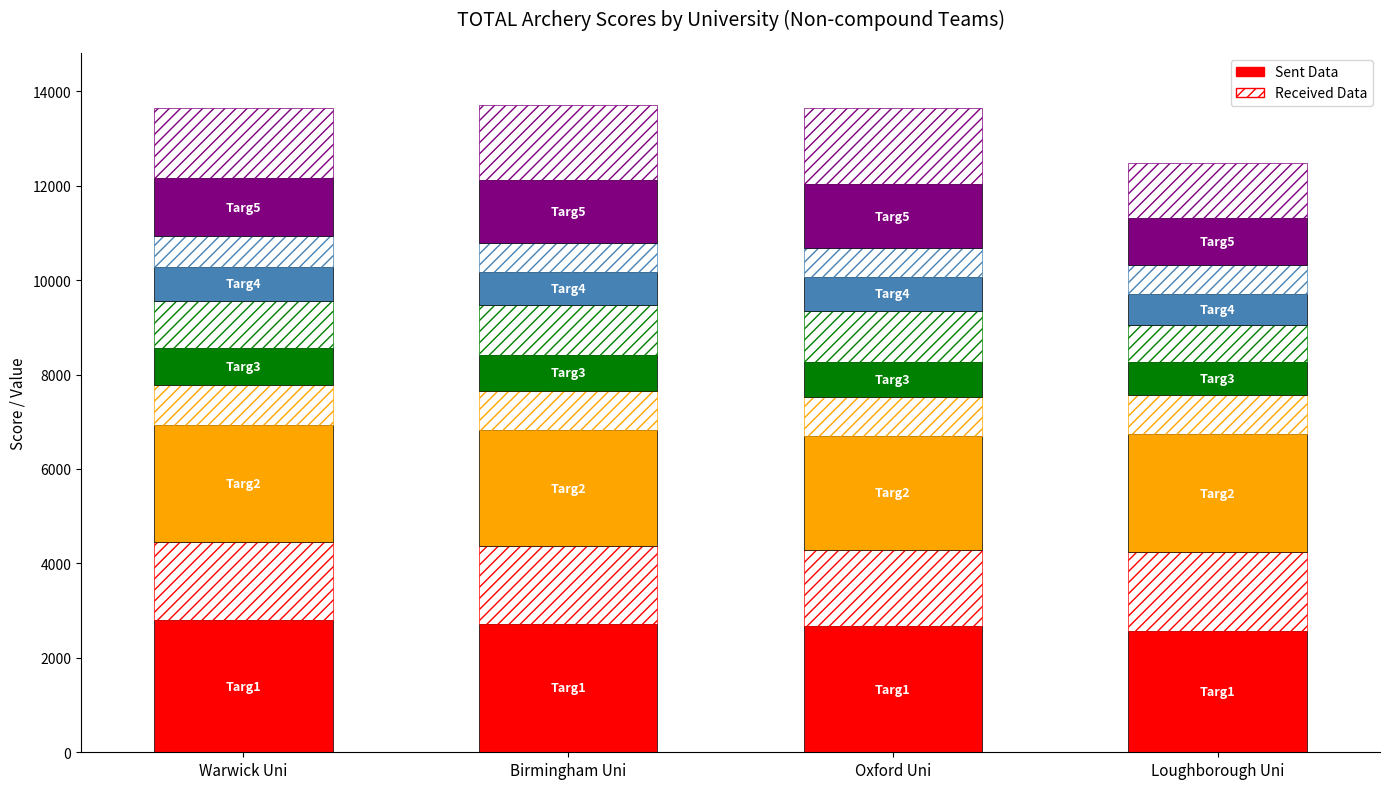

How many series are shown in this chart?

10